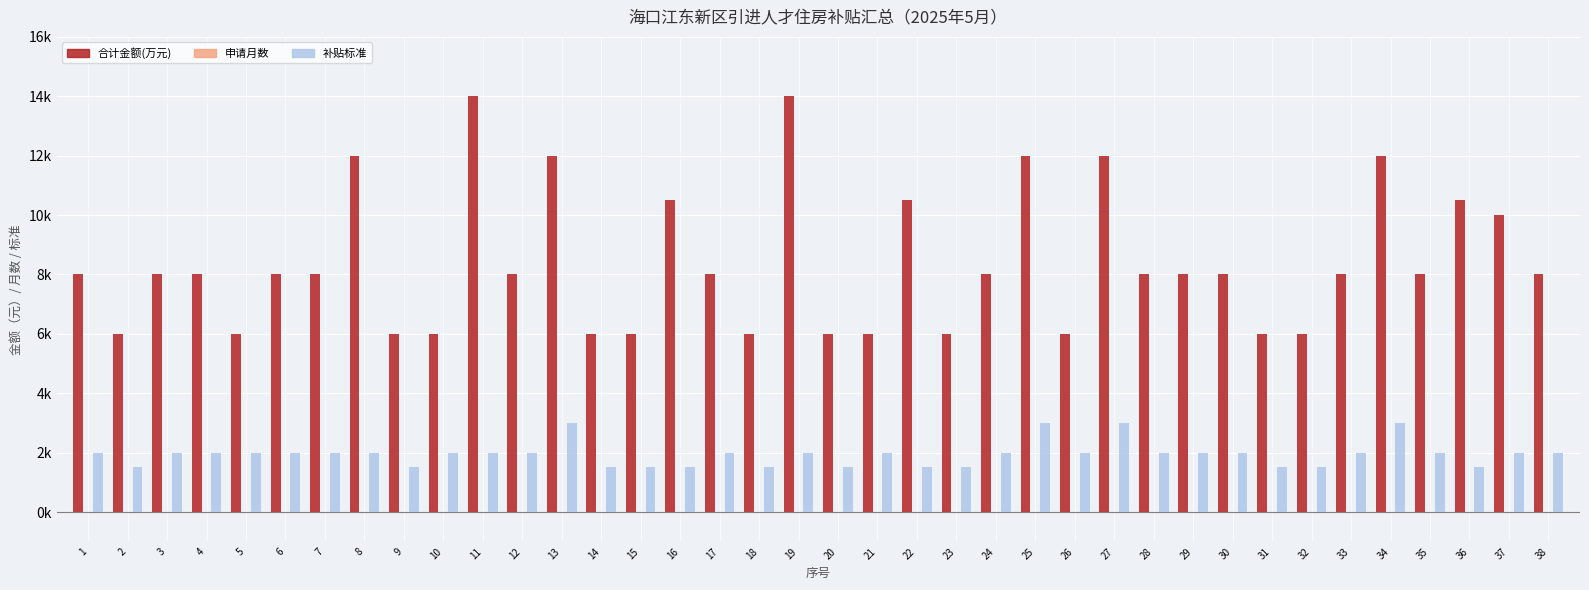

Does the chart contain stacked bars?

No